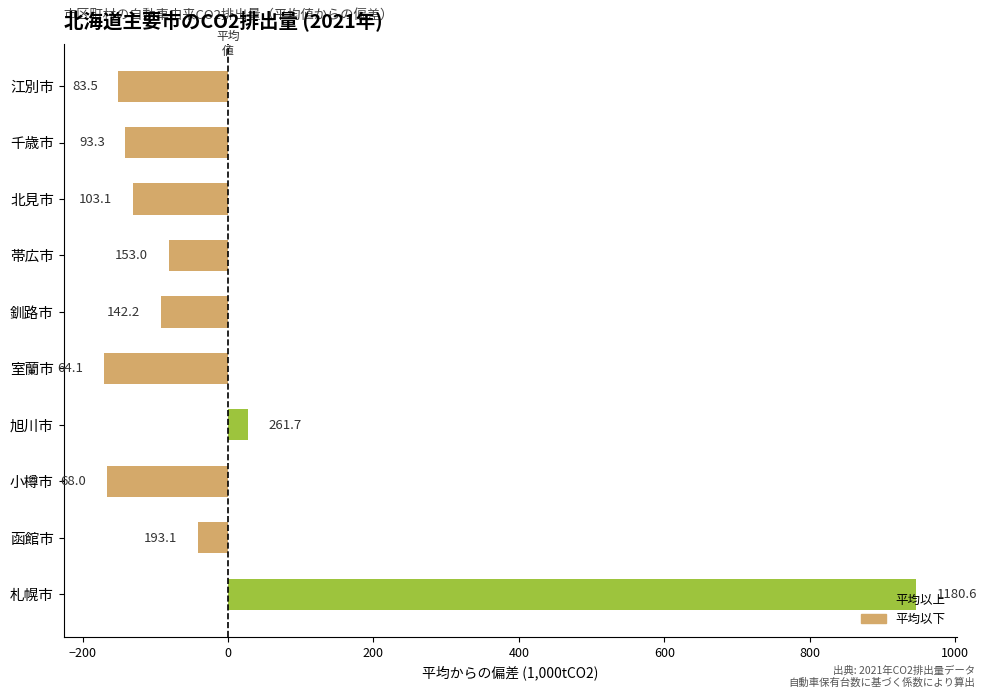

Are the bars horizontal?

Yes